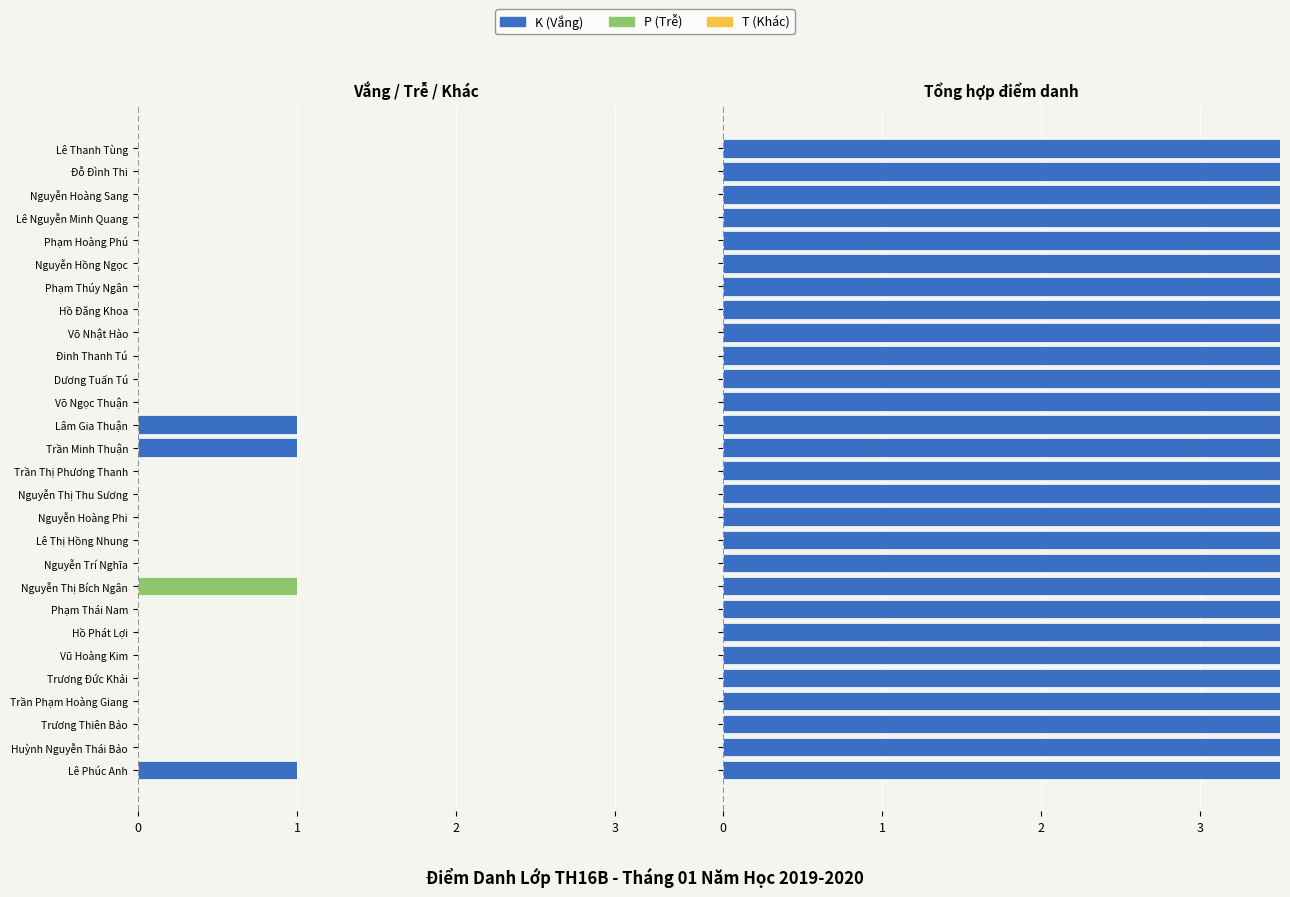

Count the P (Trễ) values in the range 0 to 1.

28